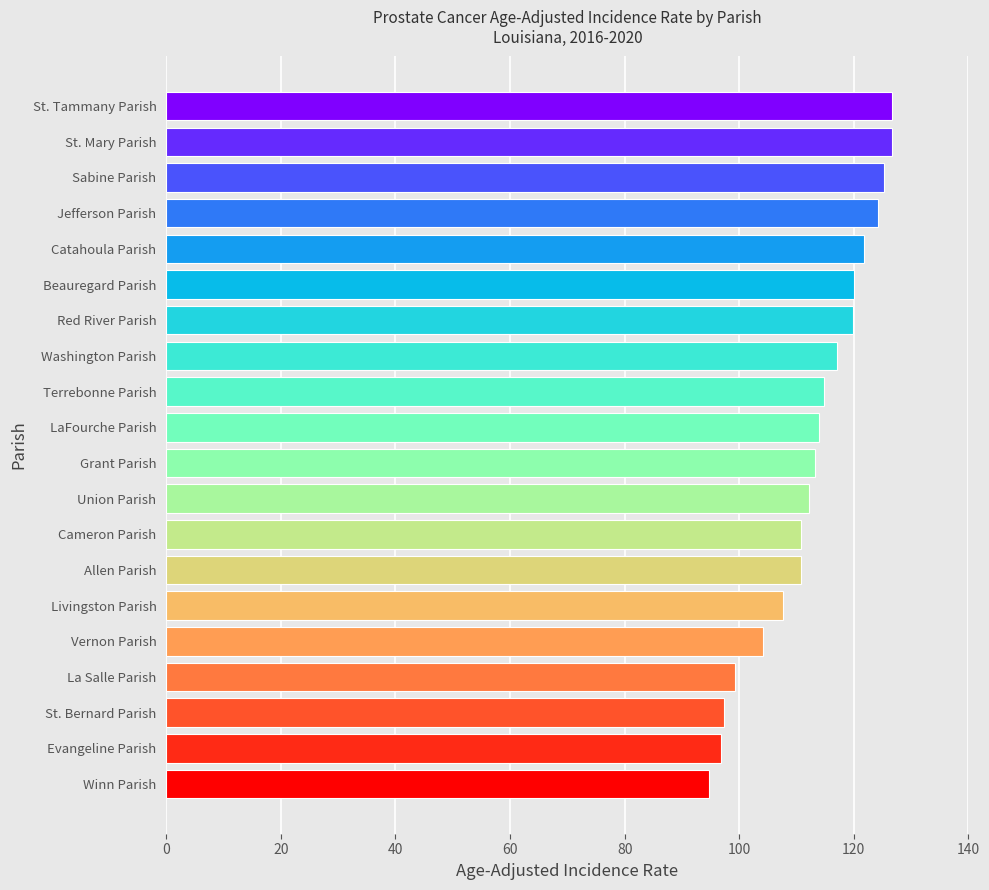

What is the sum of all values?

2257.2